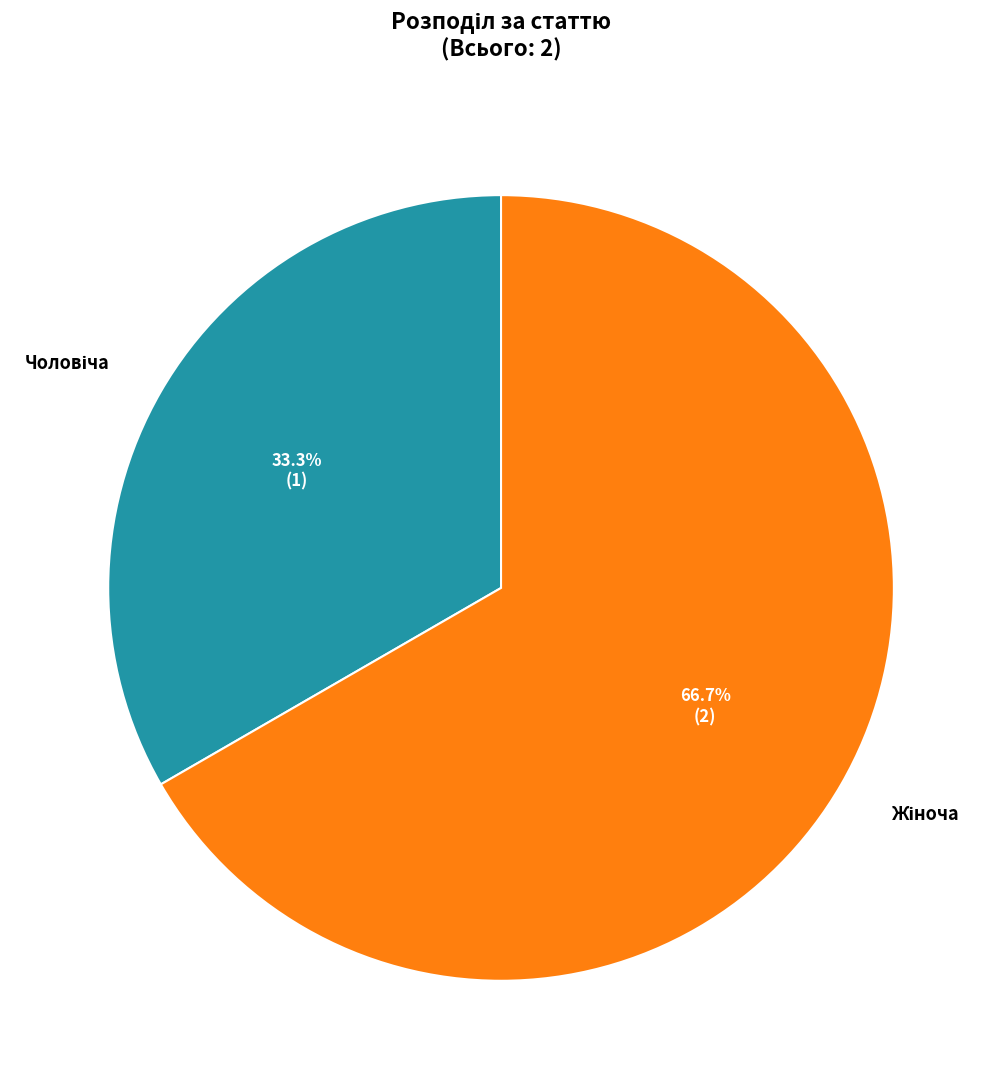

Does any single category account for the majority?

Yes